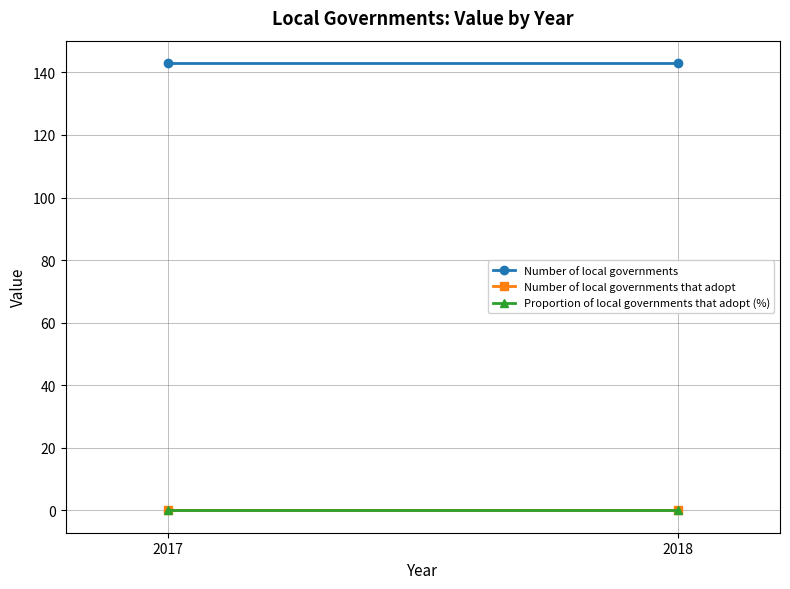

True or false: Proportion of local governments that adopt (%) has a value of 0 at 2017.

True